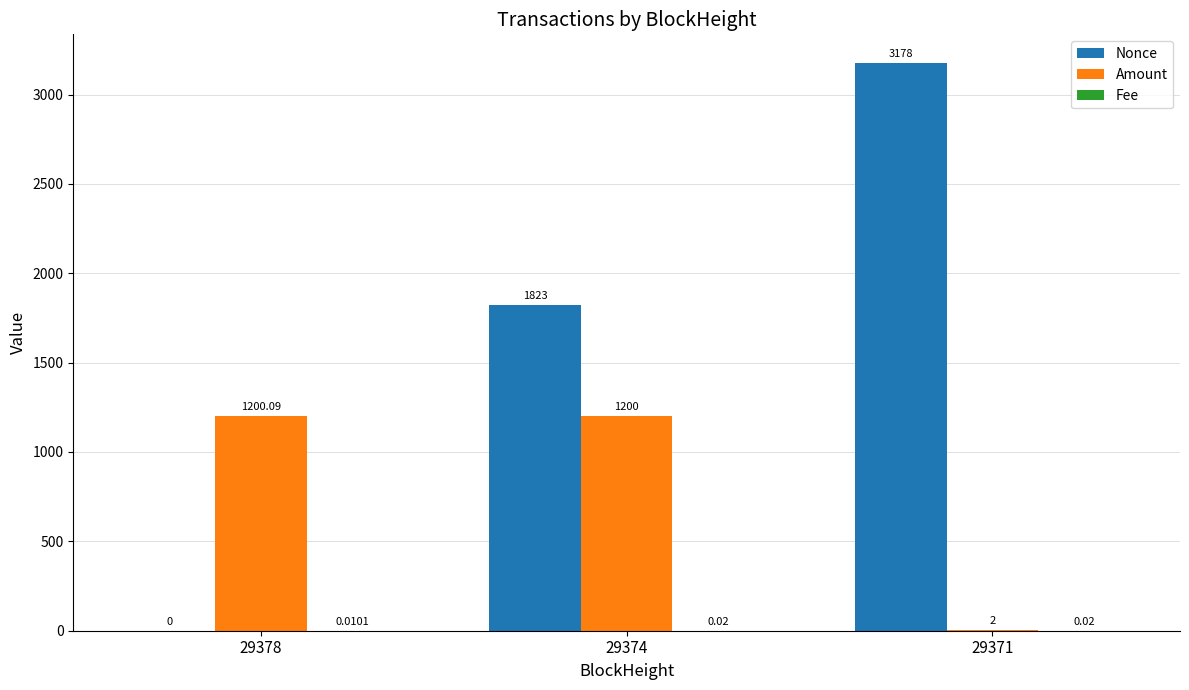

What is the sum of the Amount values at 29374 and 29371?

1202.0